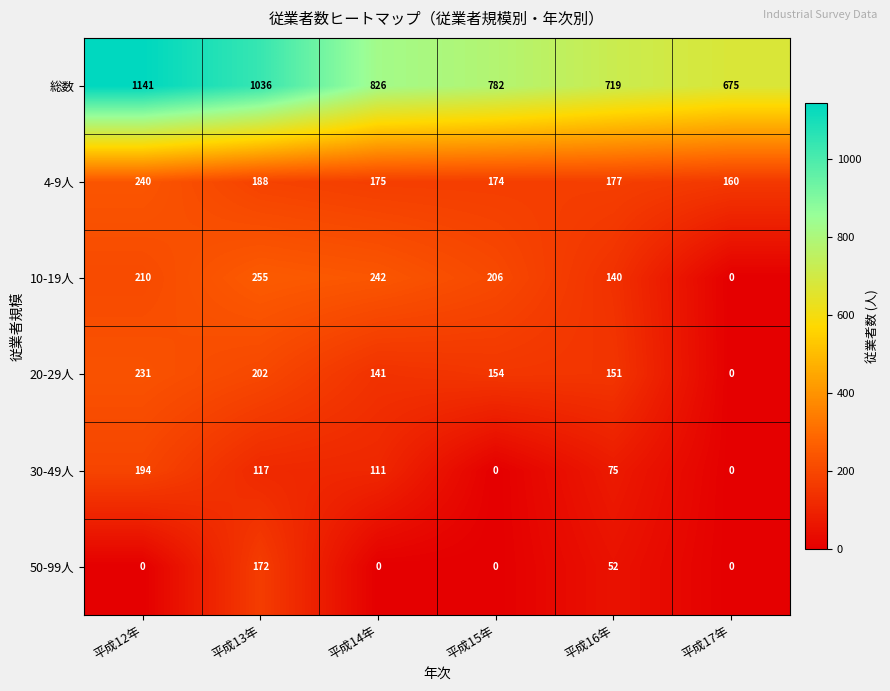

Which series changed the most between 平成15年 and 平成16年?

30-49人